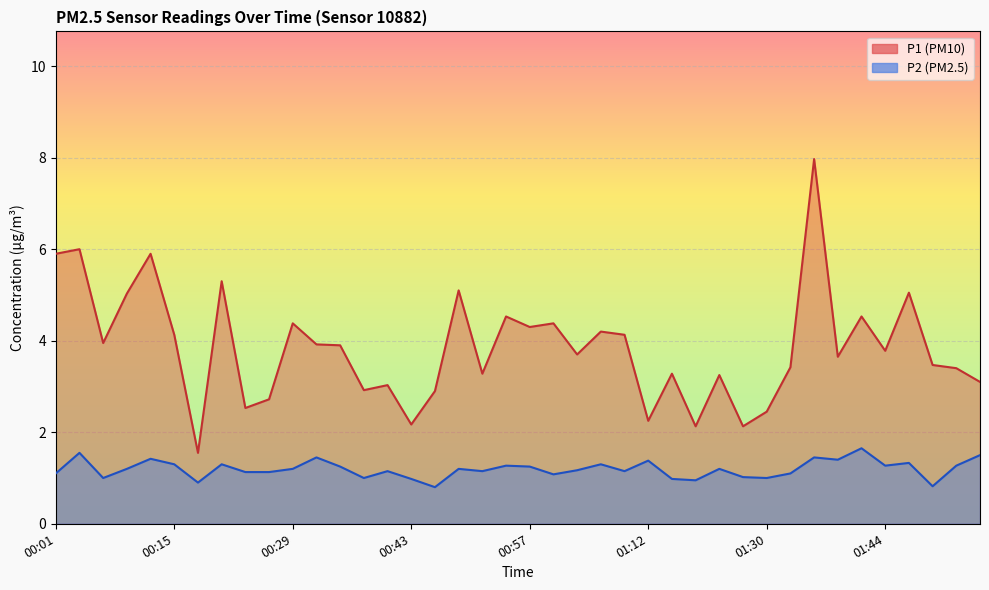

Which category has the highest value in the P2 series?

01:41